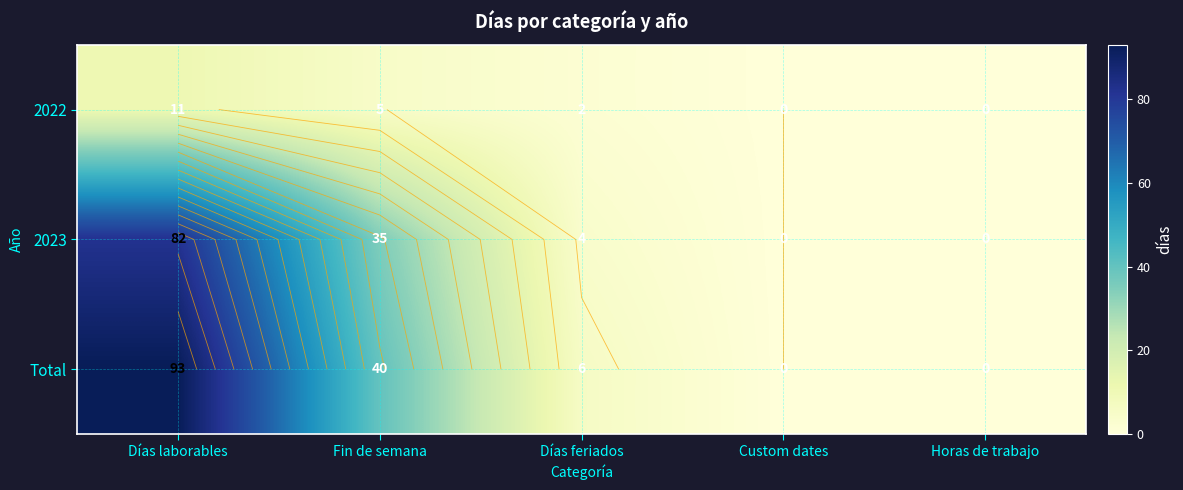

Which series changed the most between Días laborables and Horas de trabajo?

Total